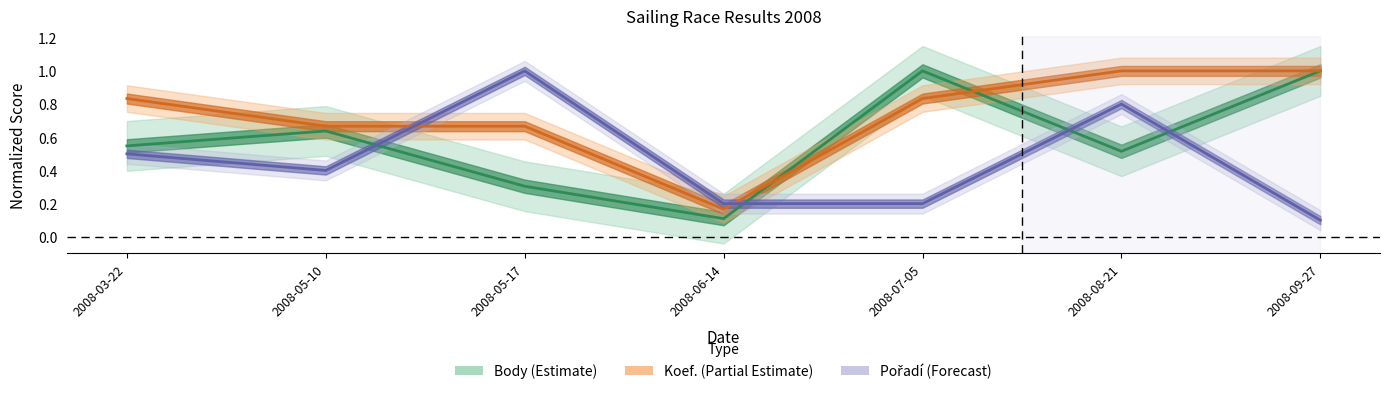

What is the difference between the highest and lowest values at 2008-09-27?

0.9